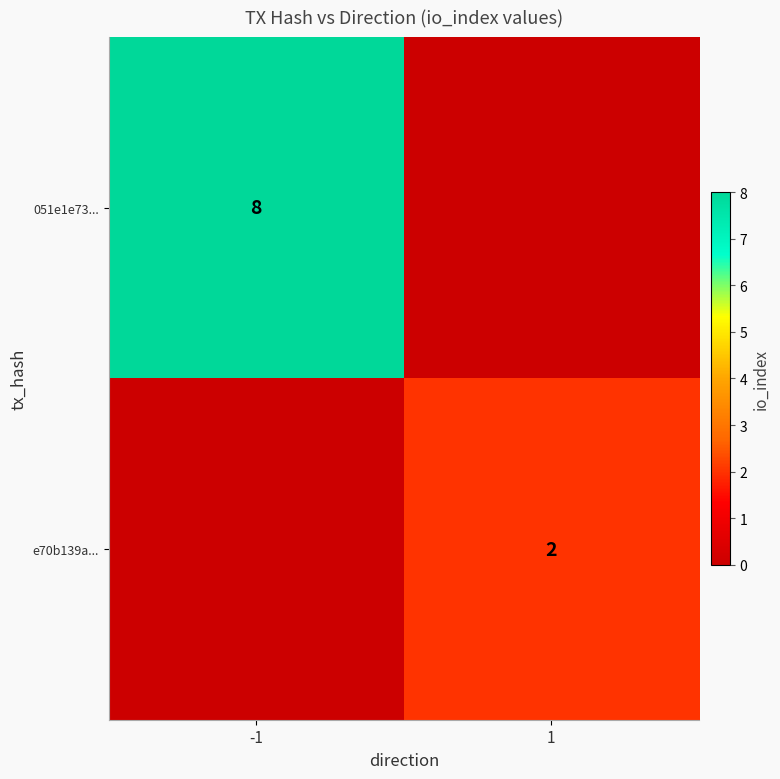

Is the value of 051e1e73... at -1 greater than the value of e70b139a... at 1?

Yes